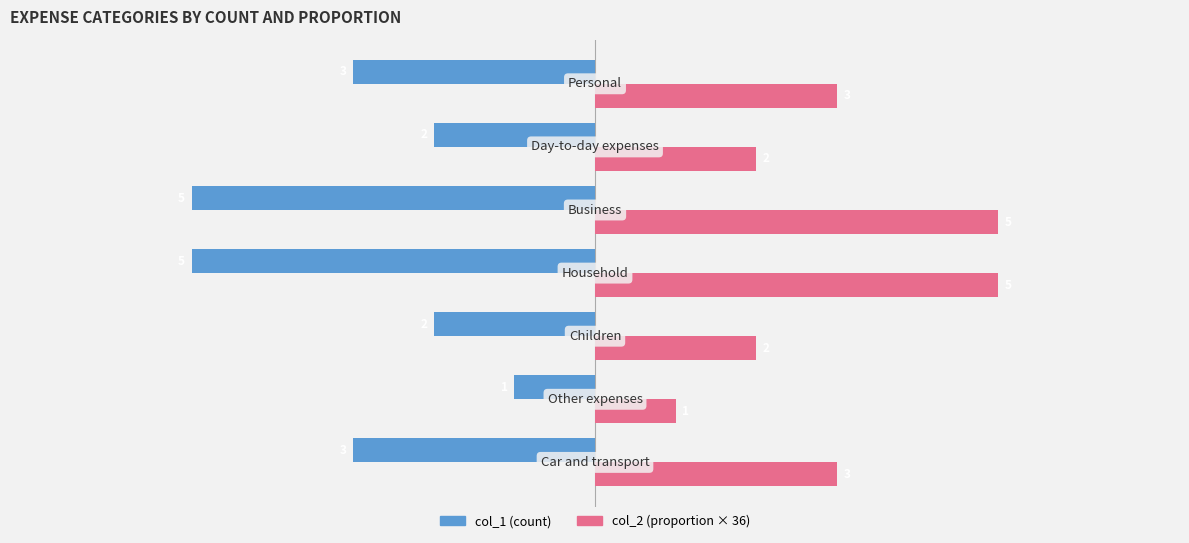

What is the greatest value displayed?

5